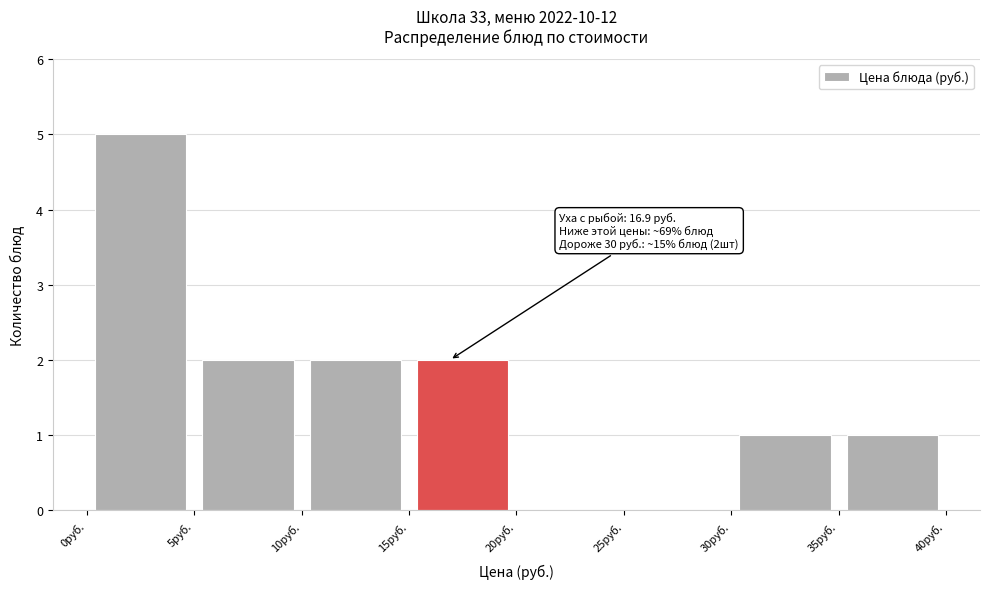

Which range on the x-axis has the tallest bar?

0 to 5